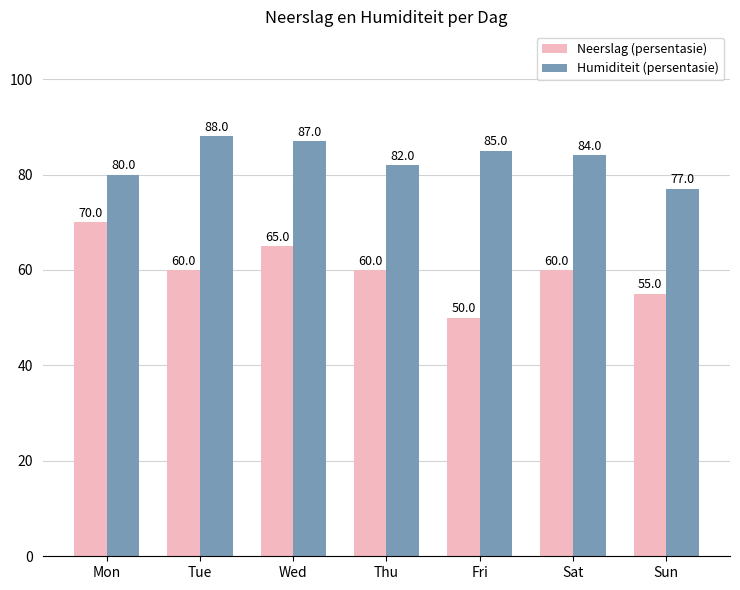

What is the sum of all Neerslag (persentasie) values?

420